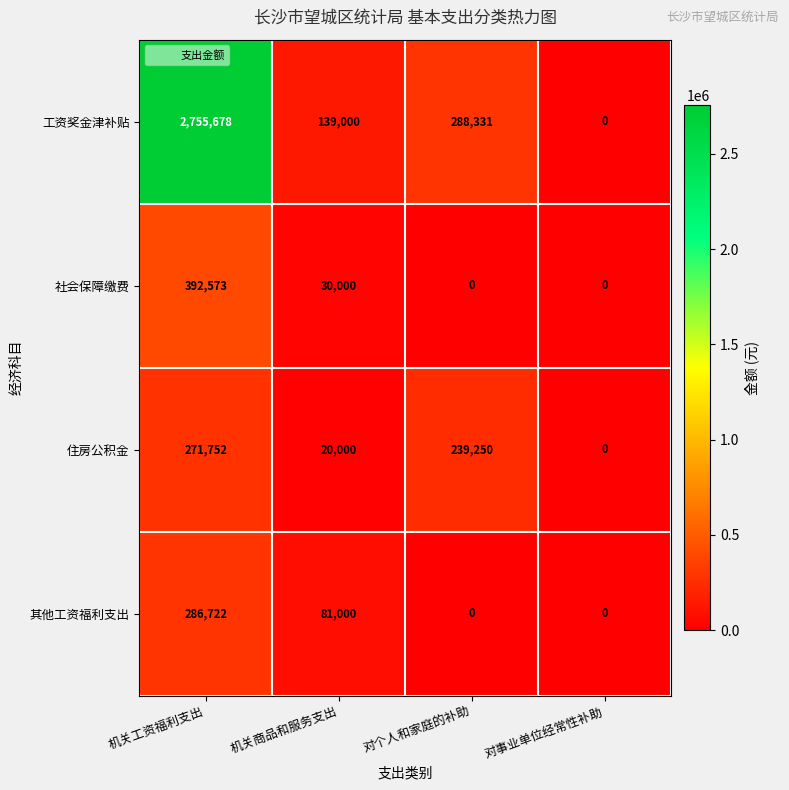

What is the average value of the 社会保障缴费 series?

105643